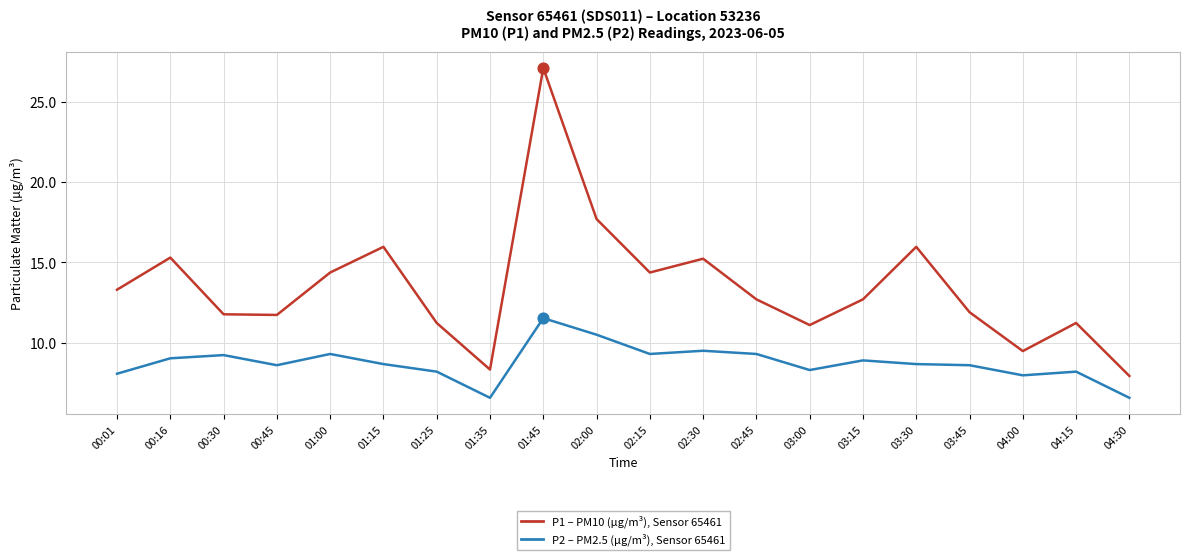

What is the total value across all series at 01:00?

23.7